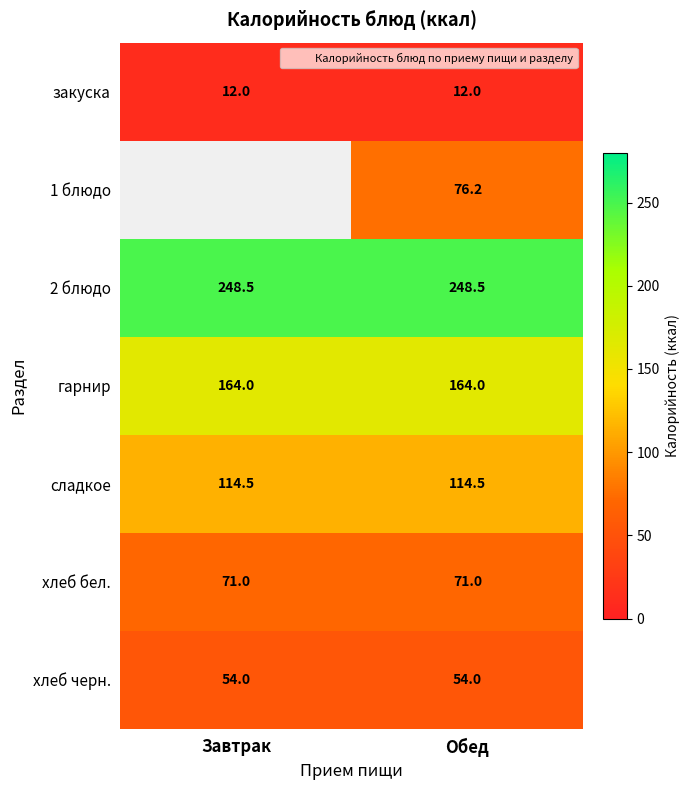

What is the minimum value for сладкое?

114.5